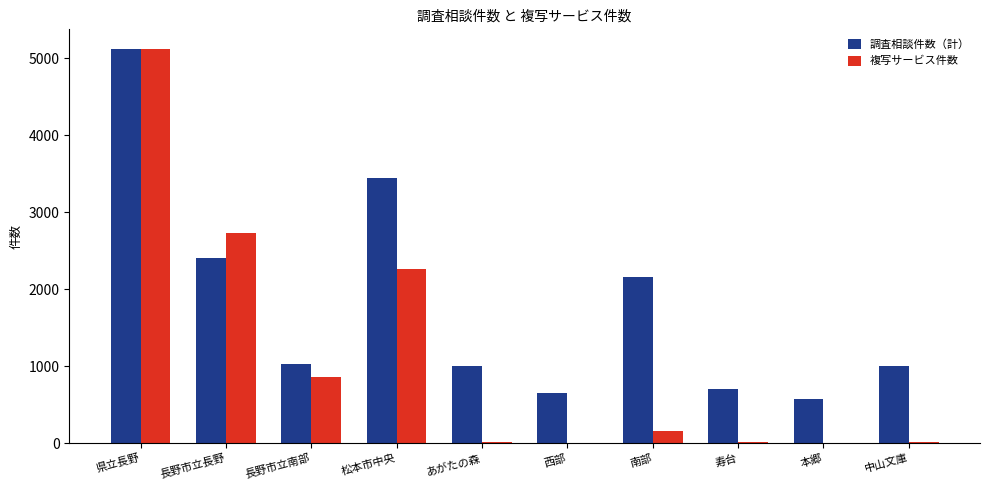

At which label is 複写サービス件数 closest to 2563?

長野市立長野